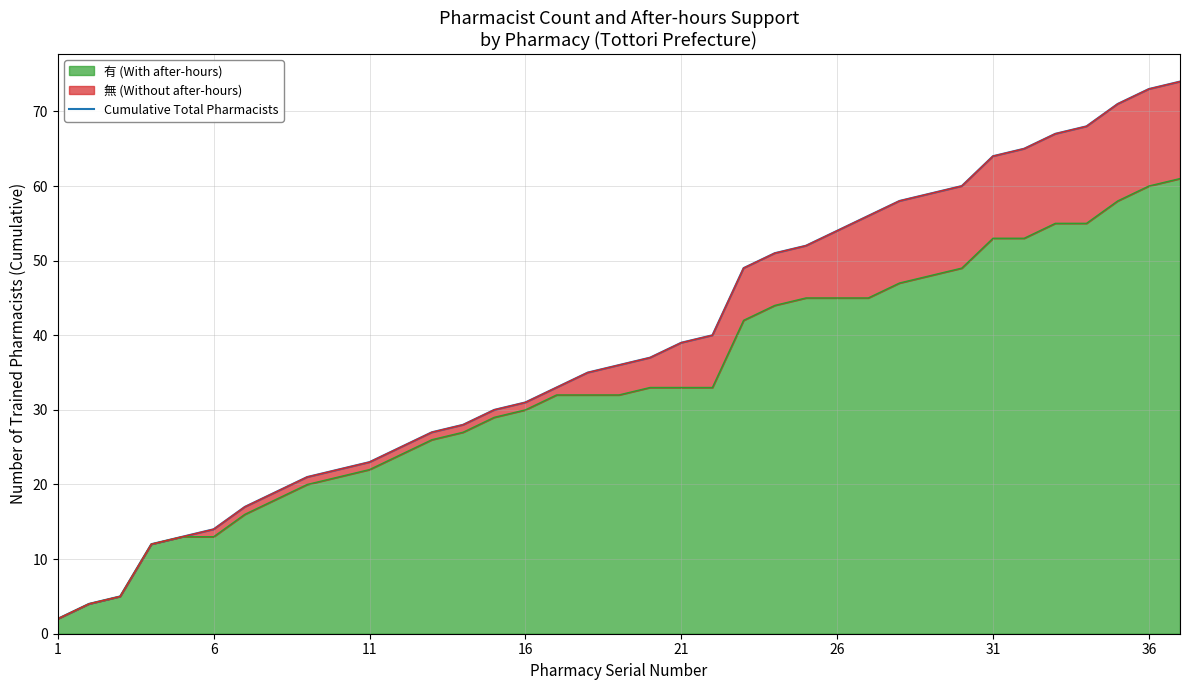

How many values are below 36?

18